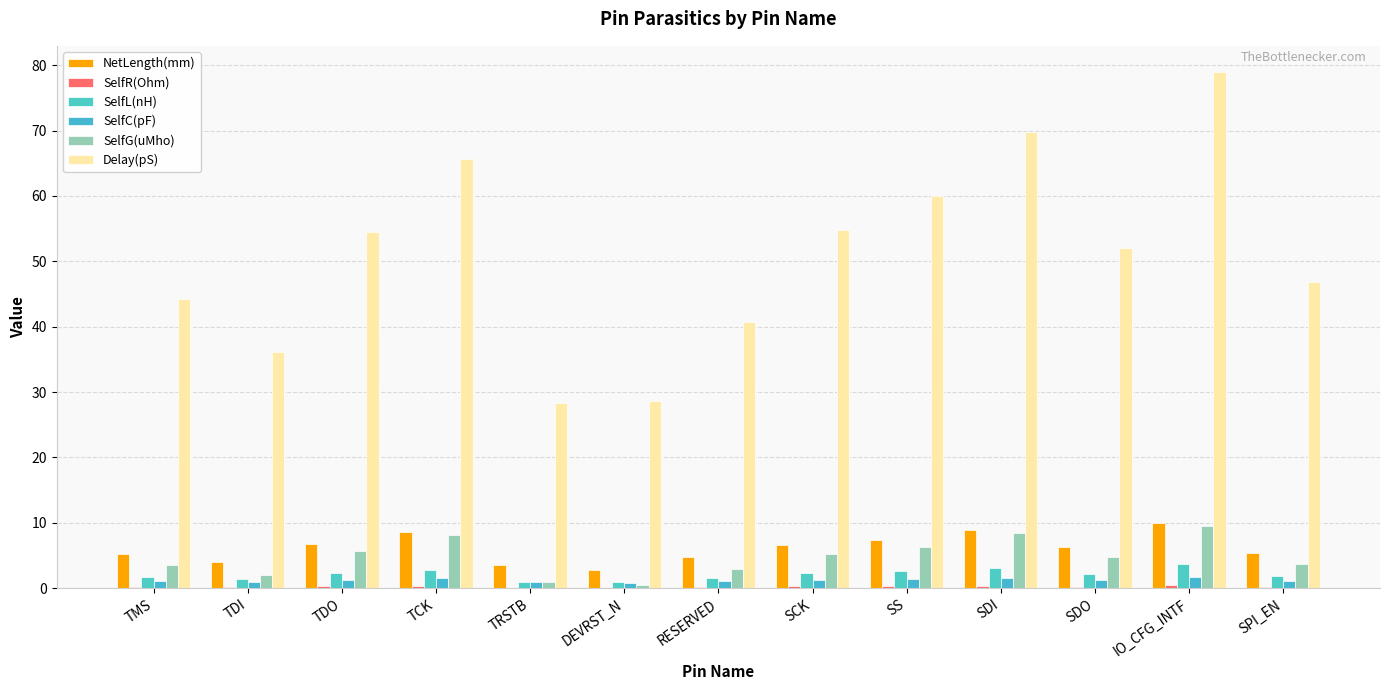

Rank the categories by SelfG(uMho) value from highest to lowest.

IO_CFG_INTF, SDI, TCK, SS, TDO, SCK, SDO, SPI_EN, TMS, RESERVED, TDI, TRSTB, DEVRST_N